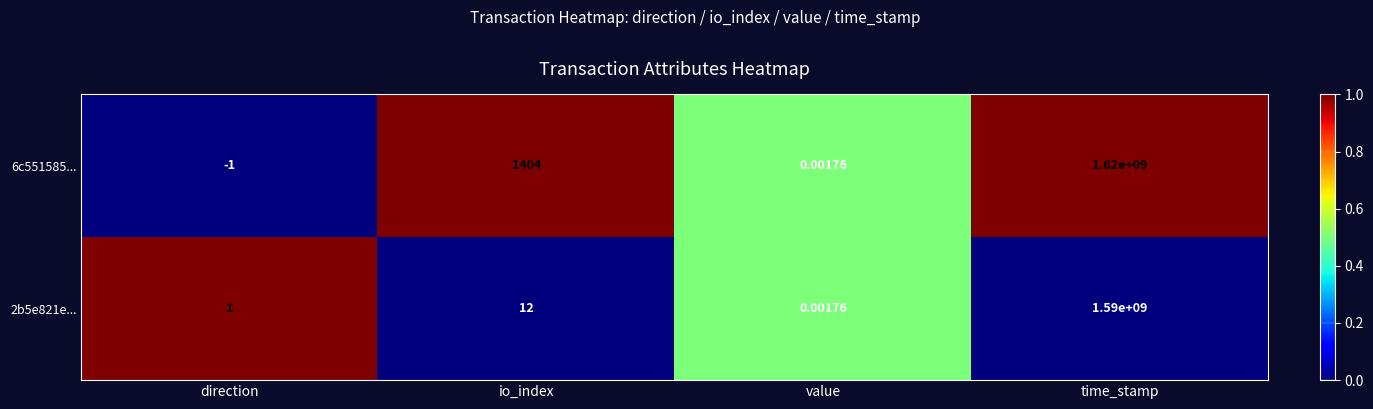

Rank the categories by 6c551585... value from highest to lowest.

time_stamp, io_index, value, direction